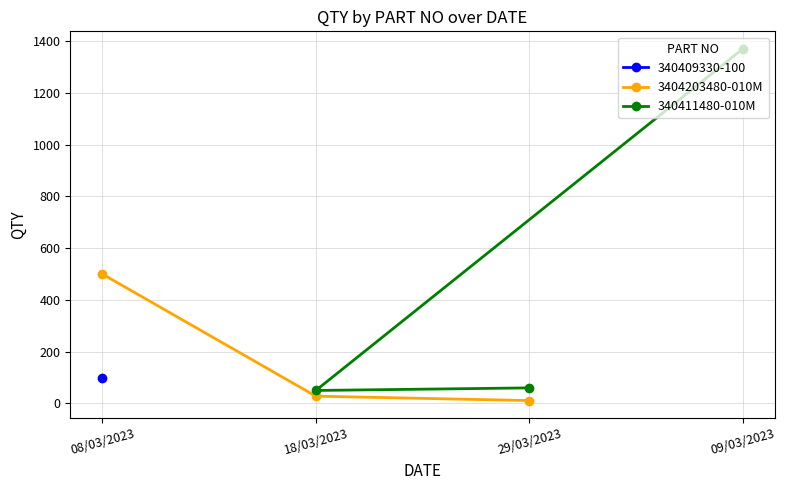

What is the highest value of the 3404203480-010M series?

500